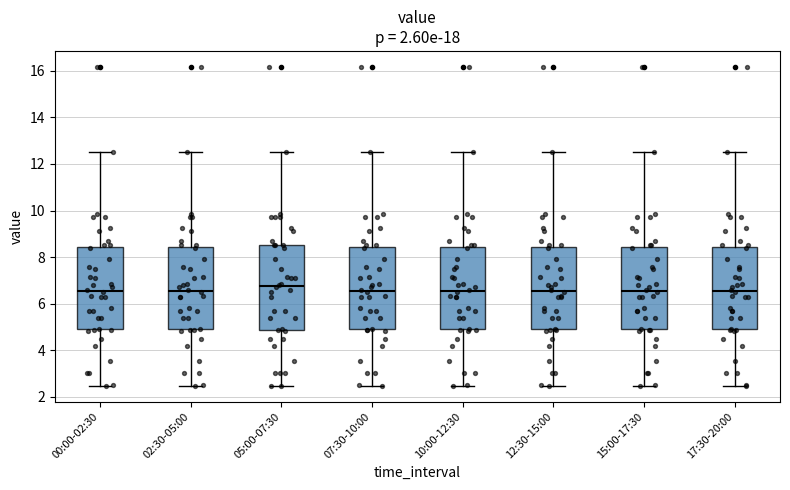

Reading left to right, transcribe this box plot: for each box, give where its median line is, the range the box spans, and where its two whiskers end, as read against the y-axis. The values are not printed on the chart, so give them approximately, as read against the axis.

00:00-02:30: median 6.6, box 4.8 to 8.4, whiskers 2.4 to 12.6
02:30-05:00: median 6.6, box 4.8 to 8.4, whiskers 2.4 to 12.6
05:00-07:30: median 6.8, box 4.8 to 8.6, whiskers 2.4 to 12.6
07:30-10:00: median 6.6, box 4.8 to 8.4, whiskers 2.4 to 12.6
10:00-12:30: median 6.6, box 4.8 to 8.4, whiskers 2.4 to 12.6
12:30-15:00: median 6.6, box 4.8 to 8.4, whiskers 2.4 to 12.6
15:00-17:30: median 6.6, box 4.8 to 8.4, whiskers 2.4 to 12.6
17:30-20:00: median 6.6, box 4.8 to 8.4, whiskers 2.4 to 12.6